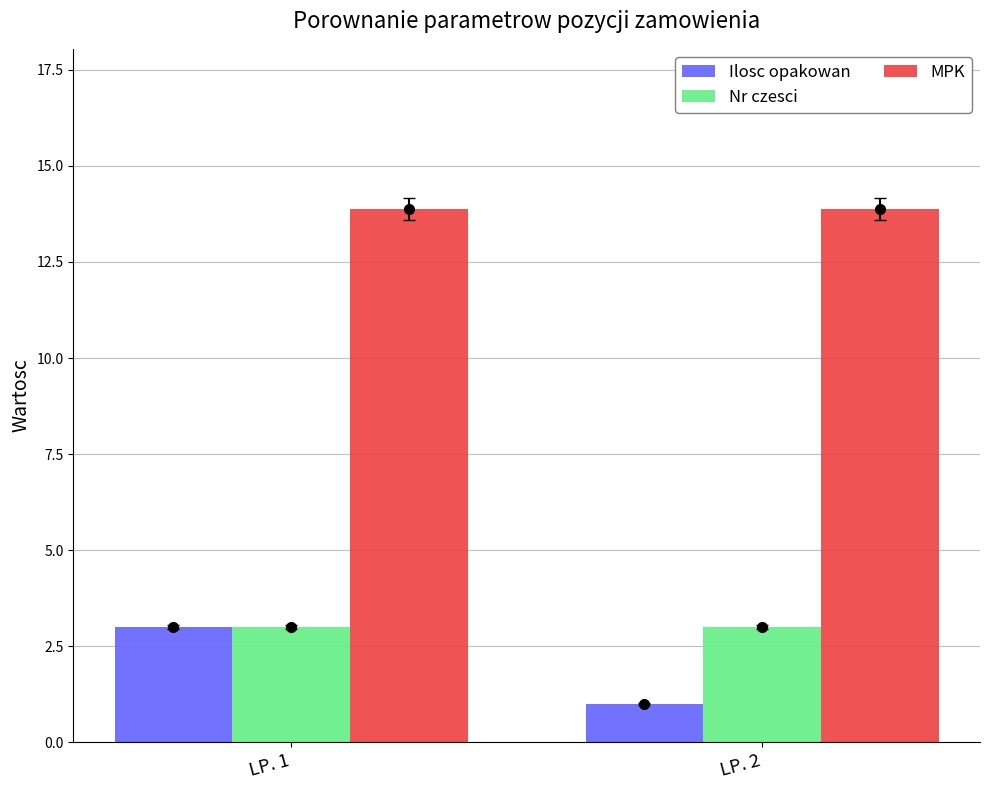

Which series has the largest range (max minus min)?

Ilosc opakowan